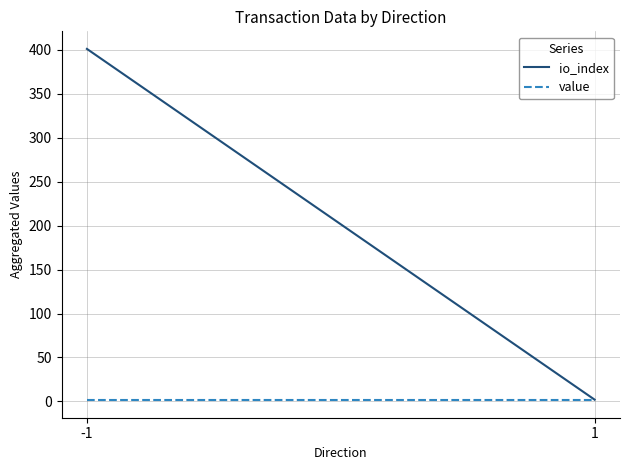

The value series shows 1.4 at -1. True or false?

True